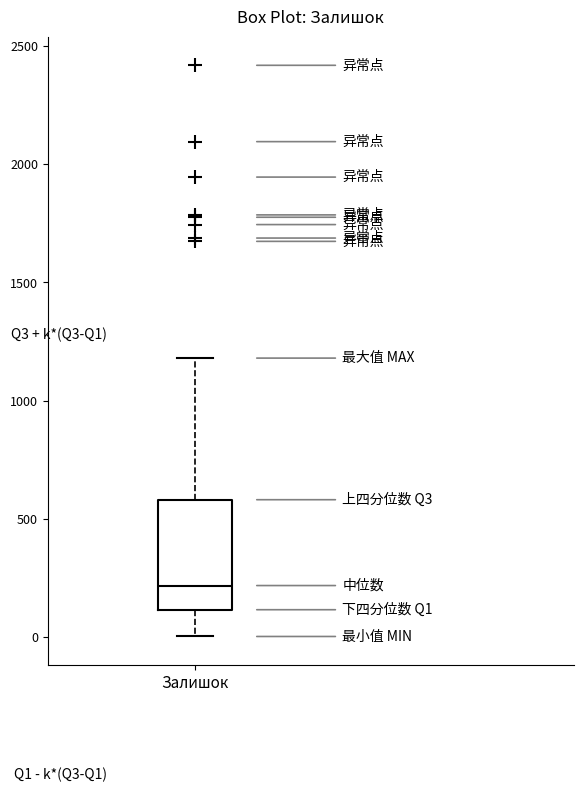

Read this box plot against the y-axis: the position of the median line, the range covered by the box, and the ends of both whiskers. The values are not printed on the chart, so give them approximately, as read against the axis.

median 200, box 100 to 600, whiskers 0 to 1200